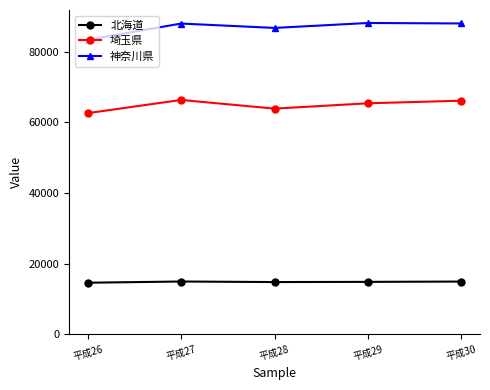

What is the value of the 神奈川県 point at the 1st from the left?

83341